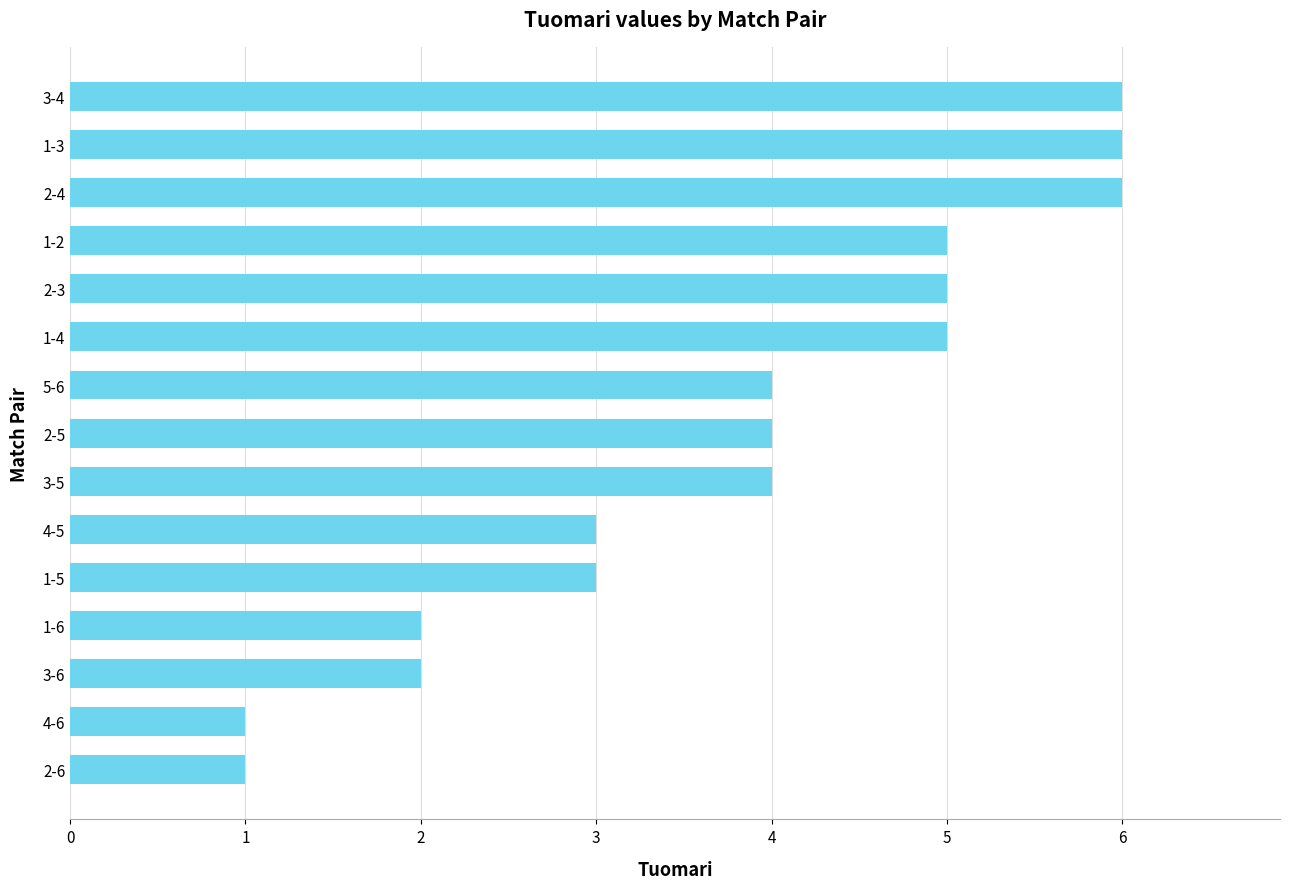

What is the minimum value shown in the chart?

1